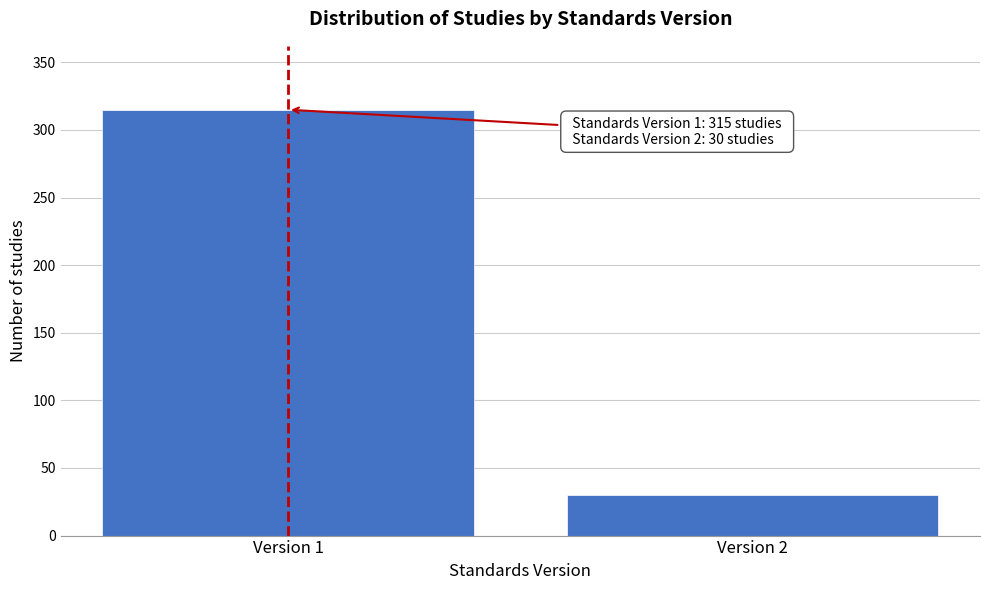

Reading left to right, what are all the values shown in this chart?

Version 1=315	Version 2=30